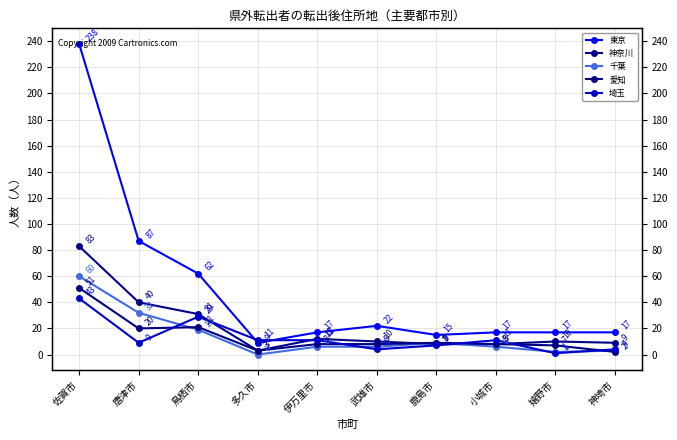

True or false: 東京 and 千葉 intersect in this chart.

False